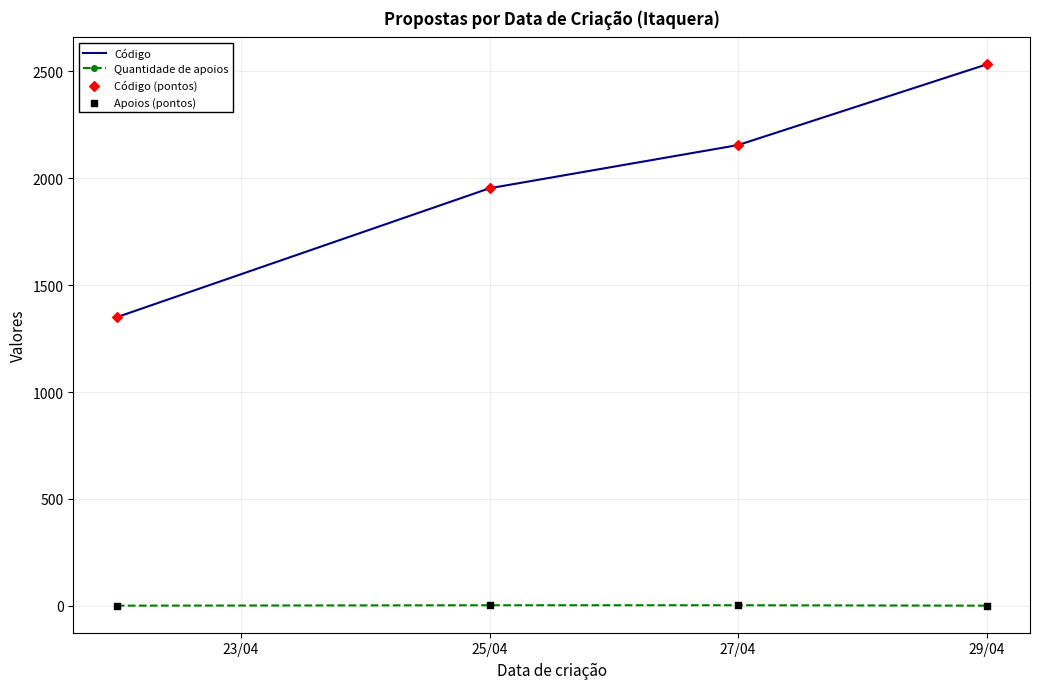

What is the average value of the Código series?

1998